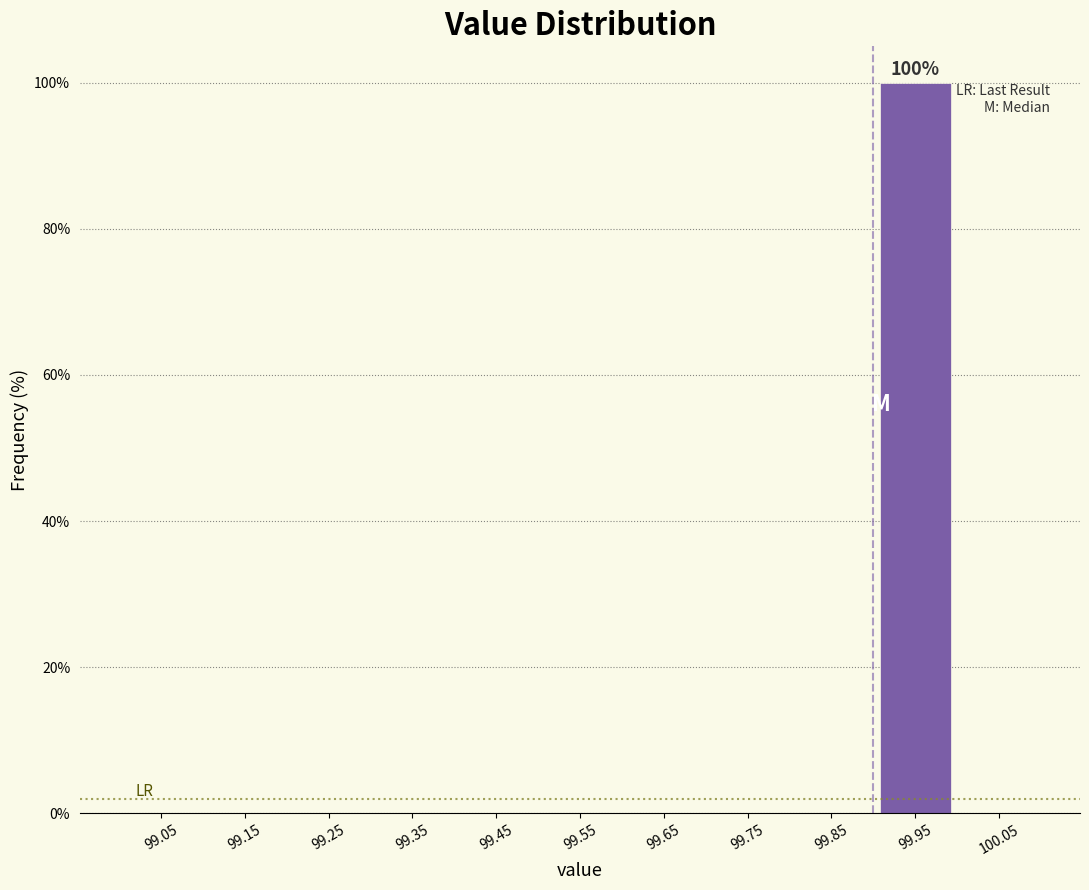

Reading right to left, transcribe all the data shown in this chart.

100.05=0	99.95=100	99.85=0	99.75=0	99.65=0	99.55=0	99.45=0	99.35=0	99.25=0	99.15=0	99.05=0